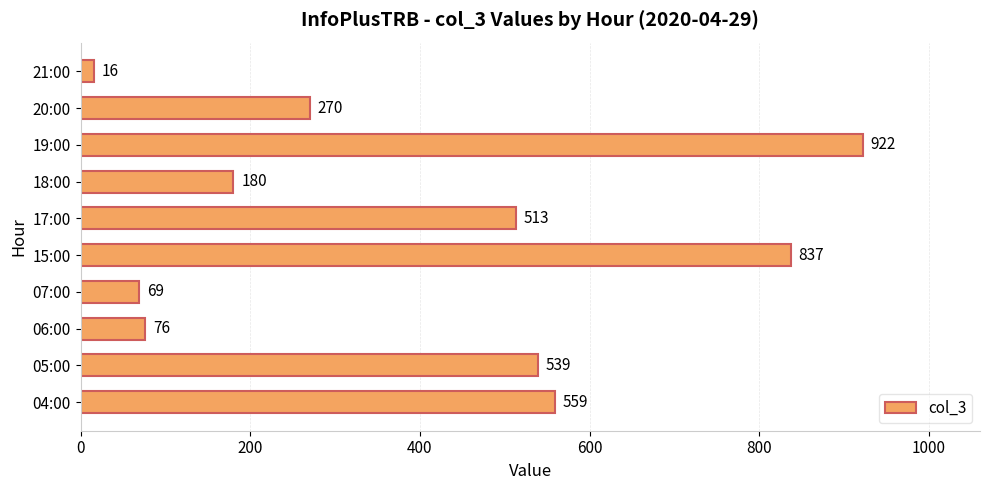

What is the sum of all values?

3981